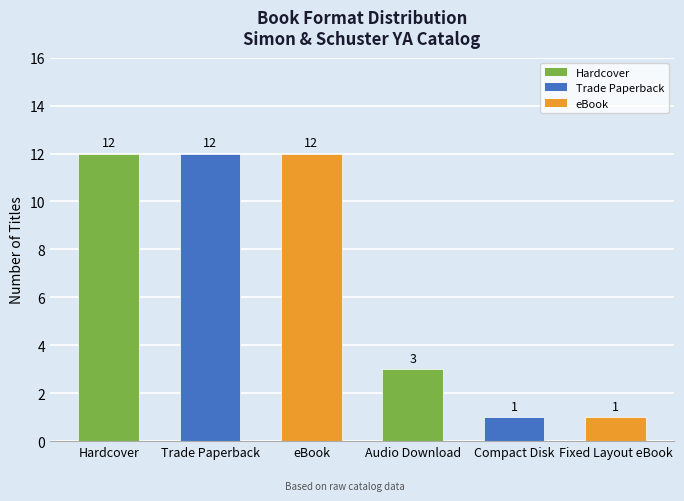

How many values are between 1 and 12?

6